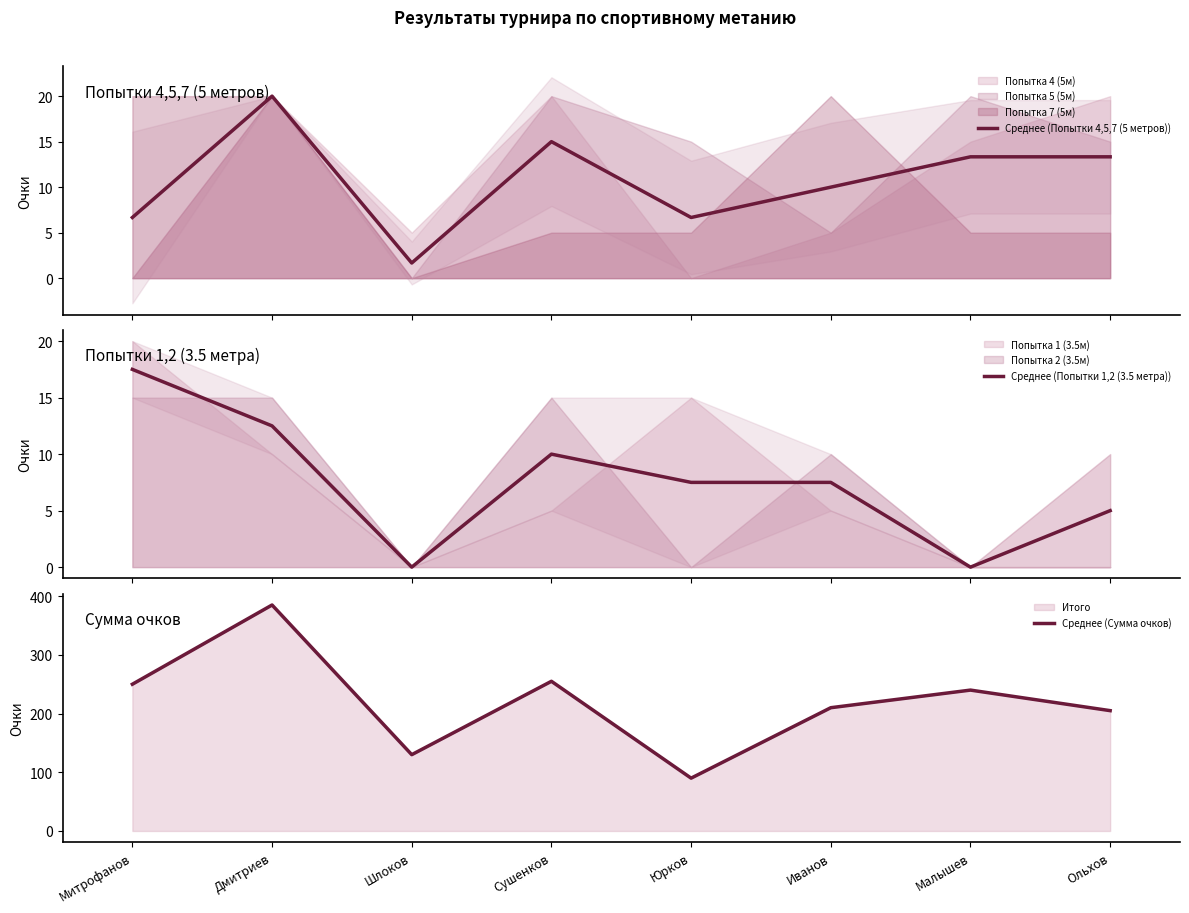

How many data points in Среднее (Попытки 4,5,7 (5 метров)) are above 13?

4